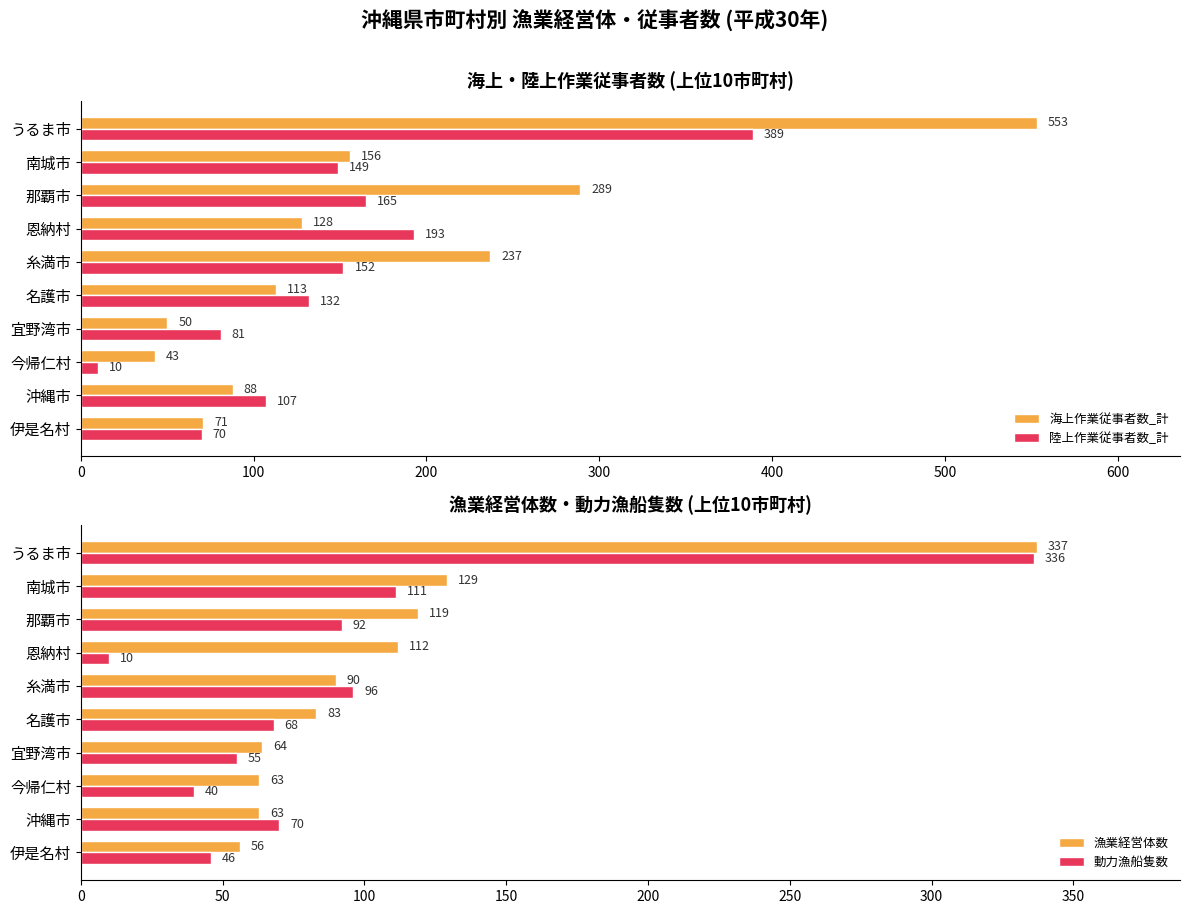

What is the sum of all 漁業経営体数 values?

1116